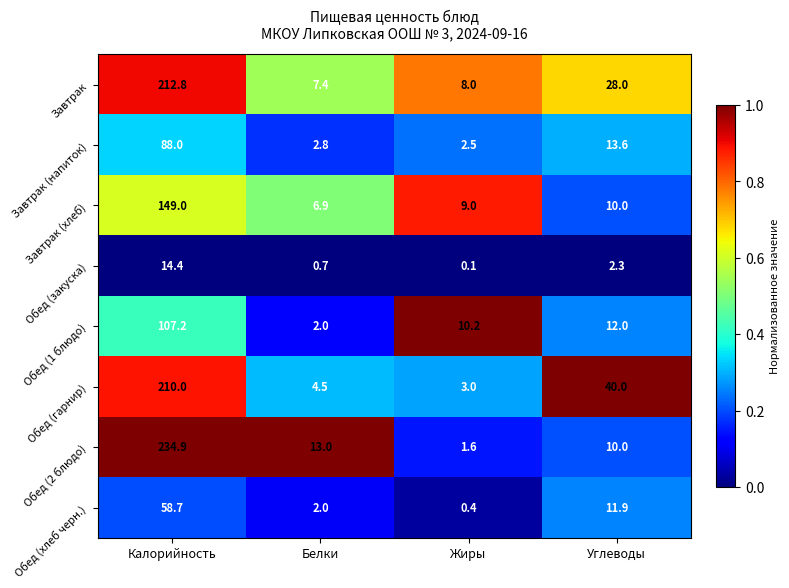

List the series in order of their peak value, lowest first.

Обед (закуска), Обед (хлеб черн.), Завтрак (напиток), Обед (1 блюдо), Завтрак (хлеб), Обед (гарнир), Завтрак, Обед (2 блюдо)